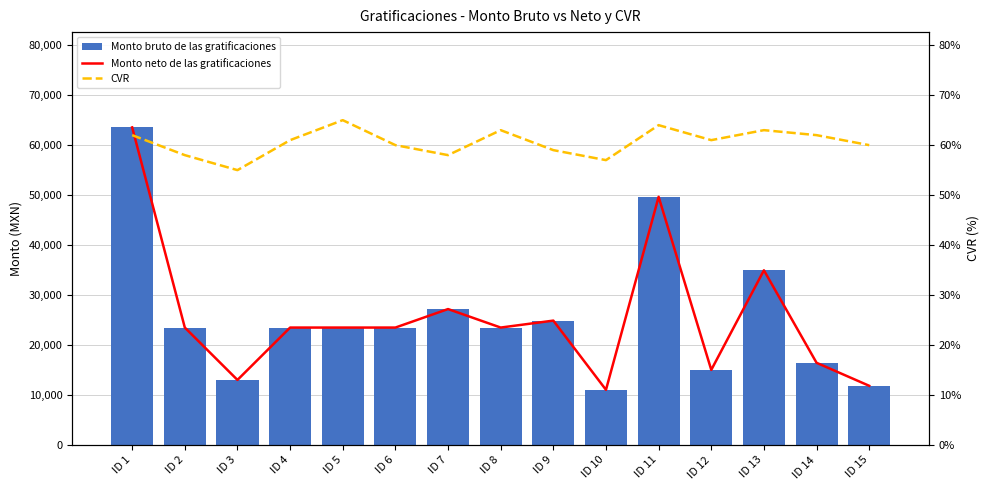

Are the bars horizontal?

No